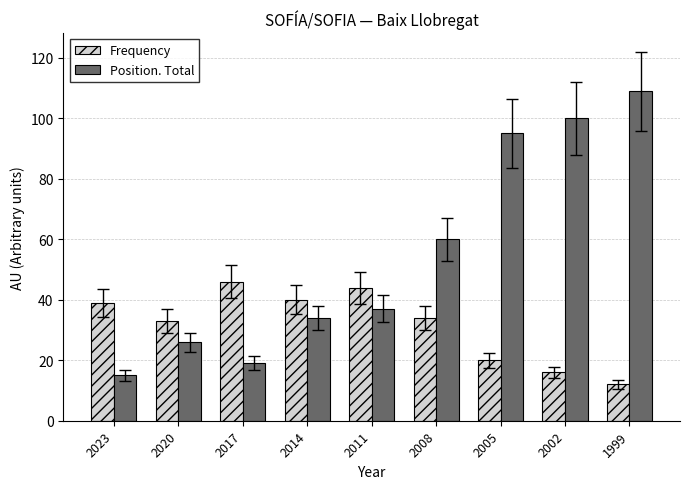

What is the average value of the Position. Total series?

55